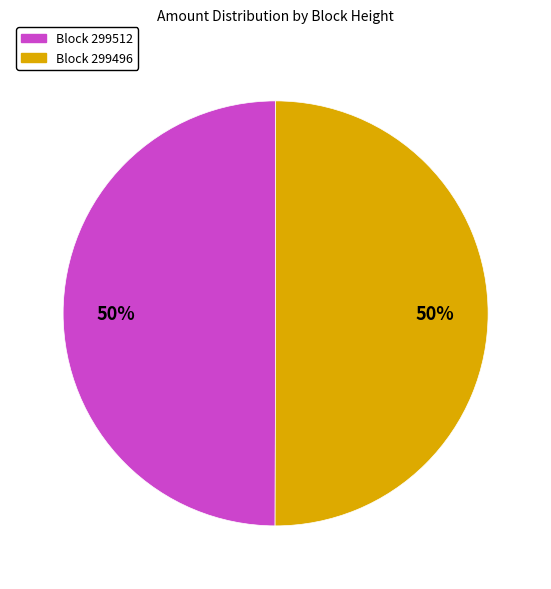

How many slices are in this pie chart?

2